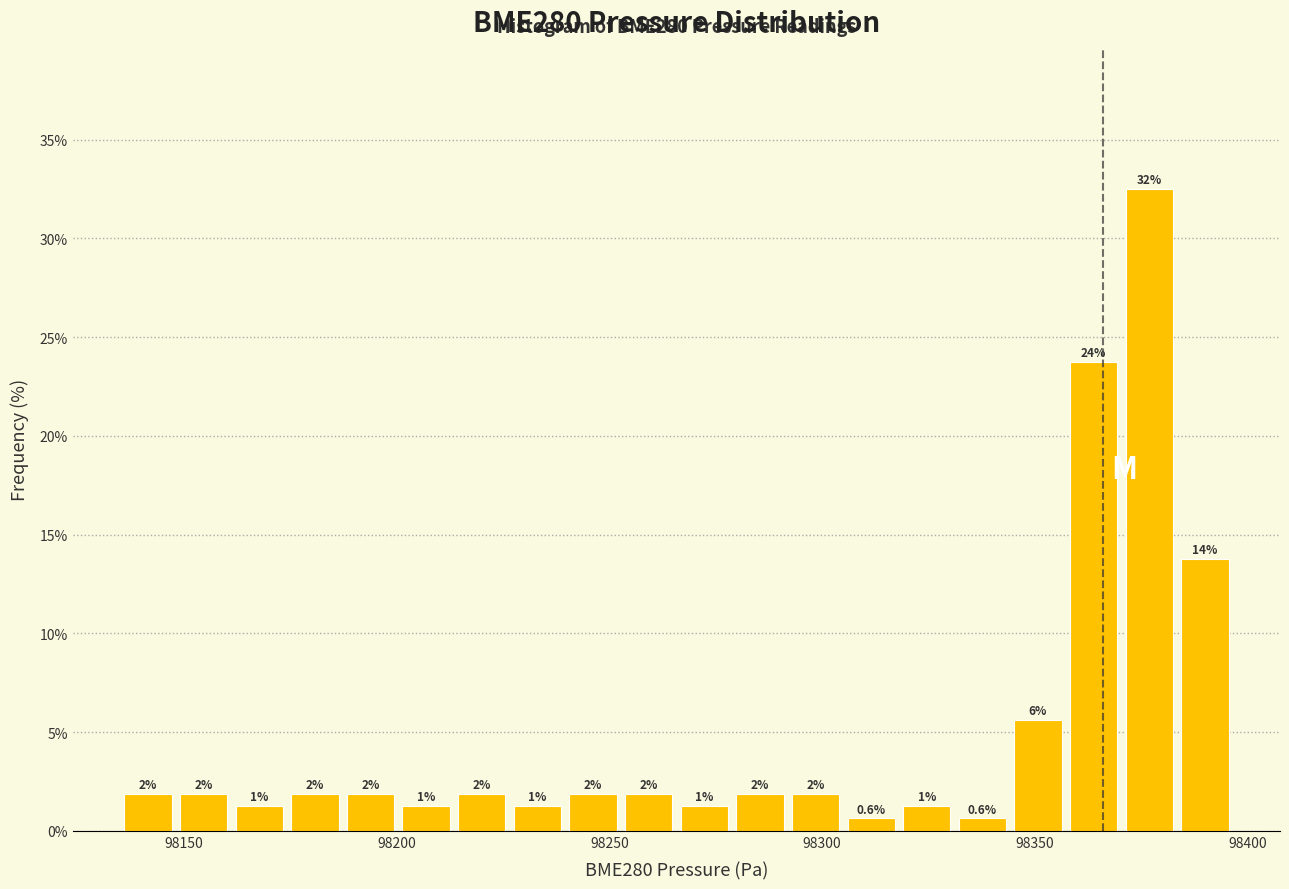

Around what value on the x-axis is the tallest bar? Give the approximate position of its centre, as read against the axis.

98375